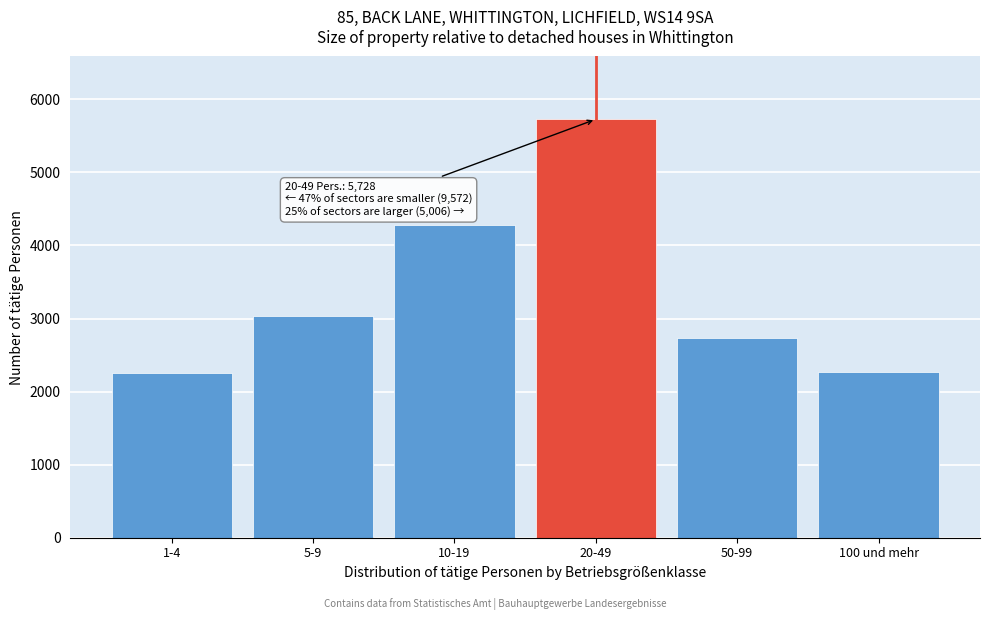

Which has a higher value, 1-4 or 50-99?

50-99